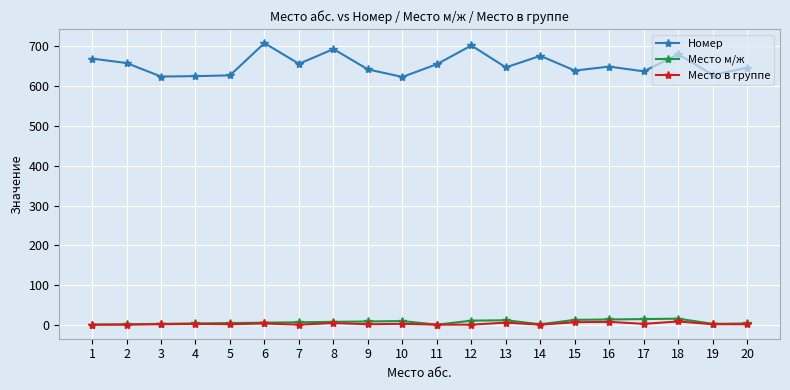

True or false: Место м/ж and Номер intersect in this chart.

False